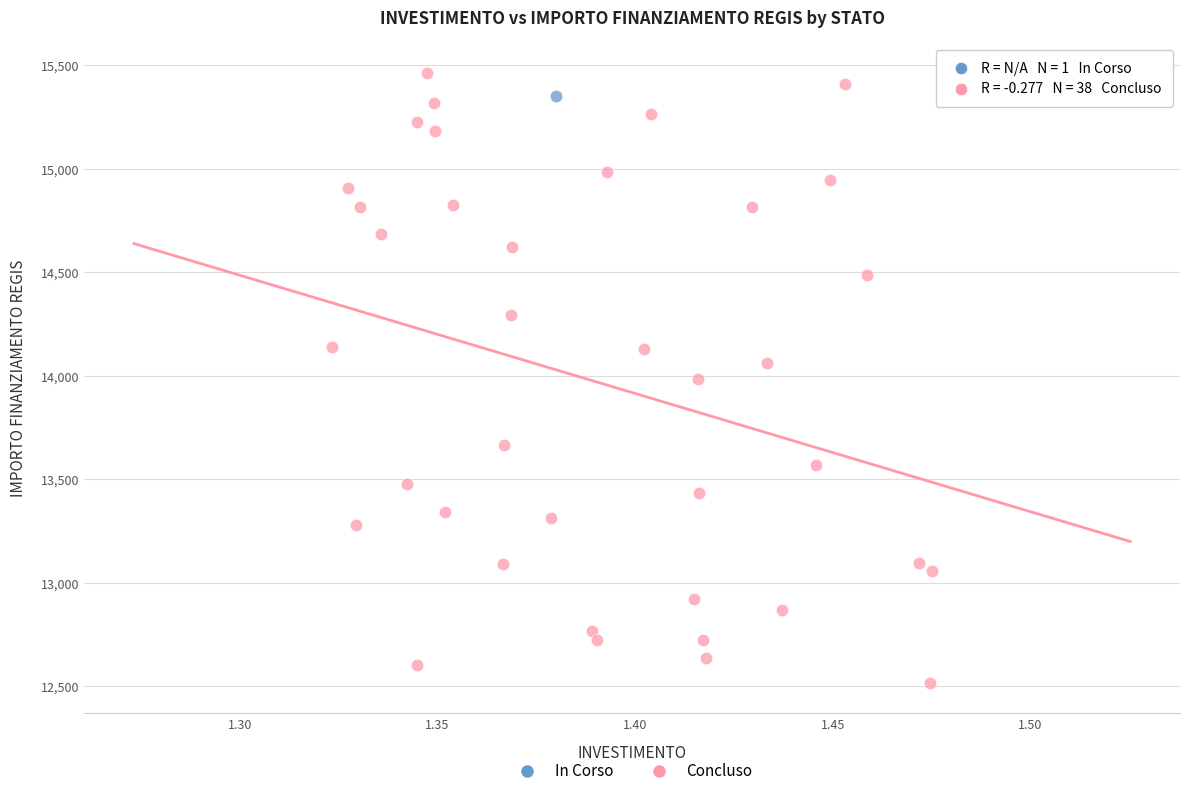

What are all the series names shown in the legend?

In Corso, Concluso